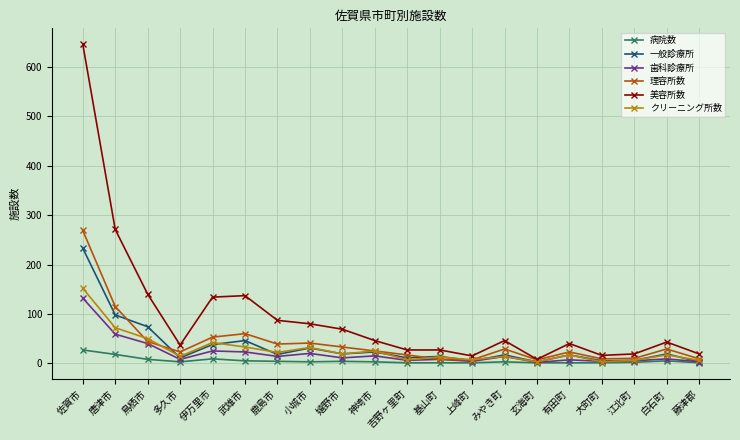

What are all the series names shown in the legend?

病院数, 一般診療所, 歯科診療所, 理容所数, 美容所数, クリーニング所数